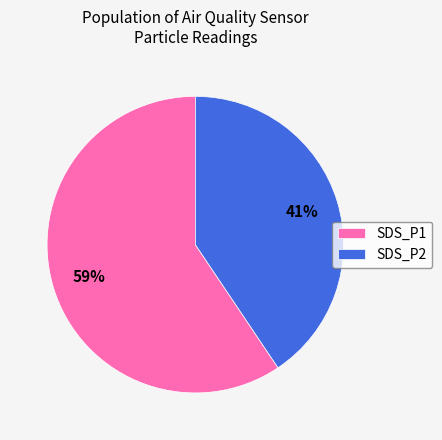

What is the ratio of the value at SDS_P2 to the value at SDS_P1?

0.7